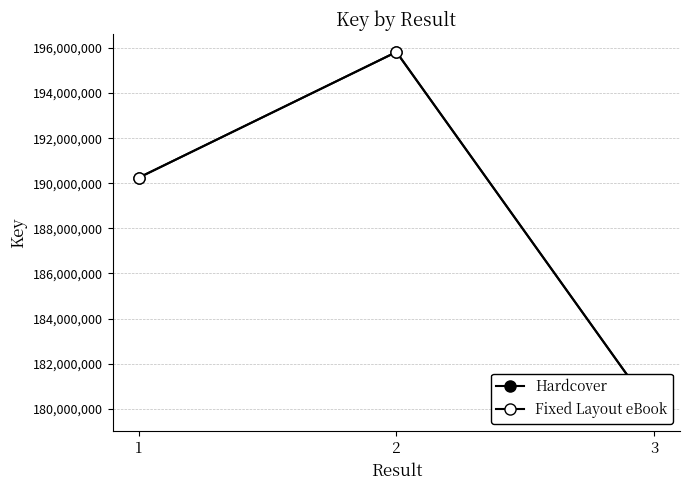

True or false: Fixed Layout eBook has a value of 101951276 at 1.

False